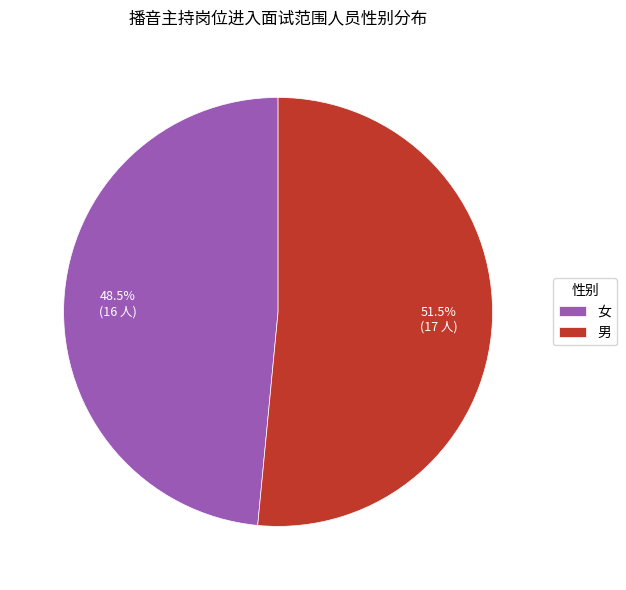

Is 女 the majority of the pie?

No